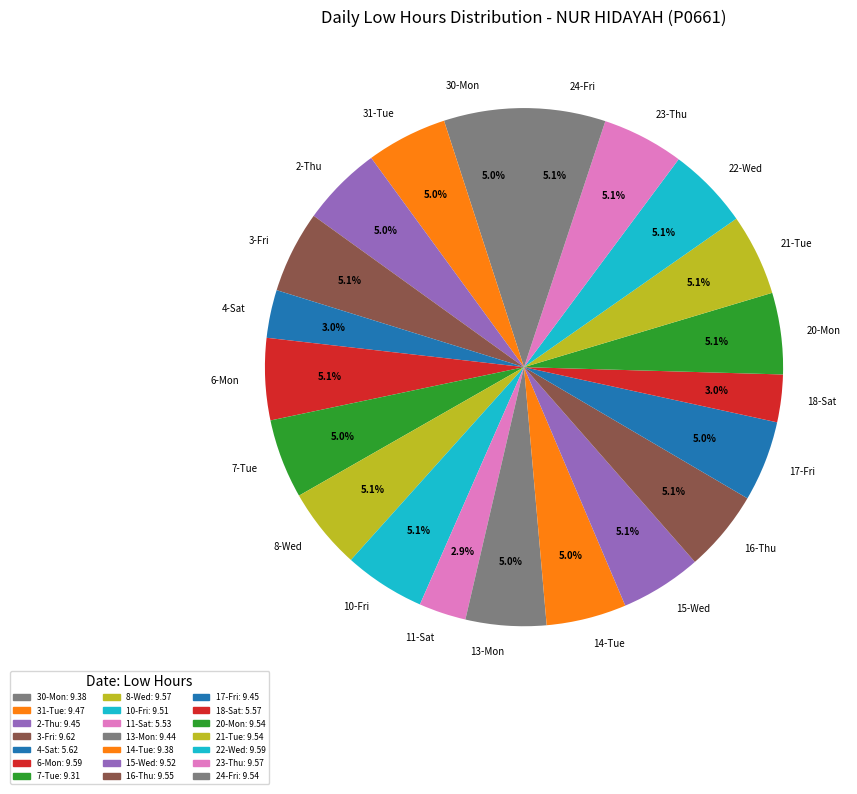

The 15-Wed slice represents 5% of the pie. True or false?

True